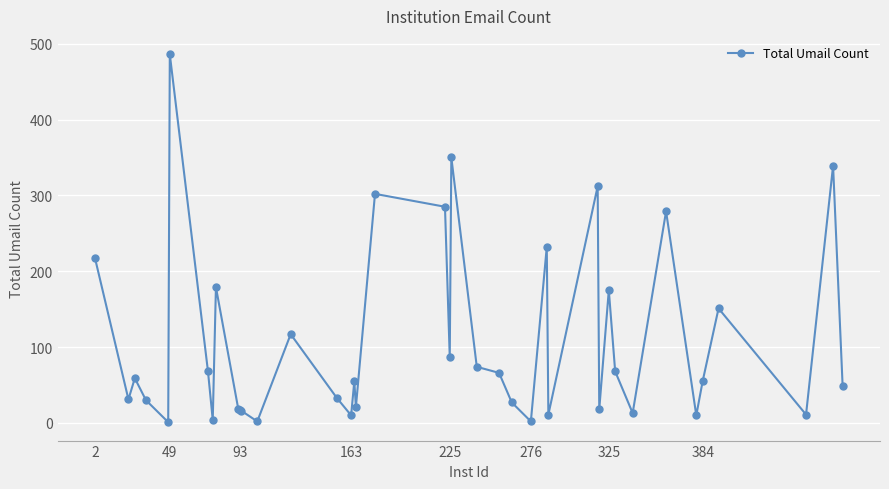

How many lines are shown in the chart?

1